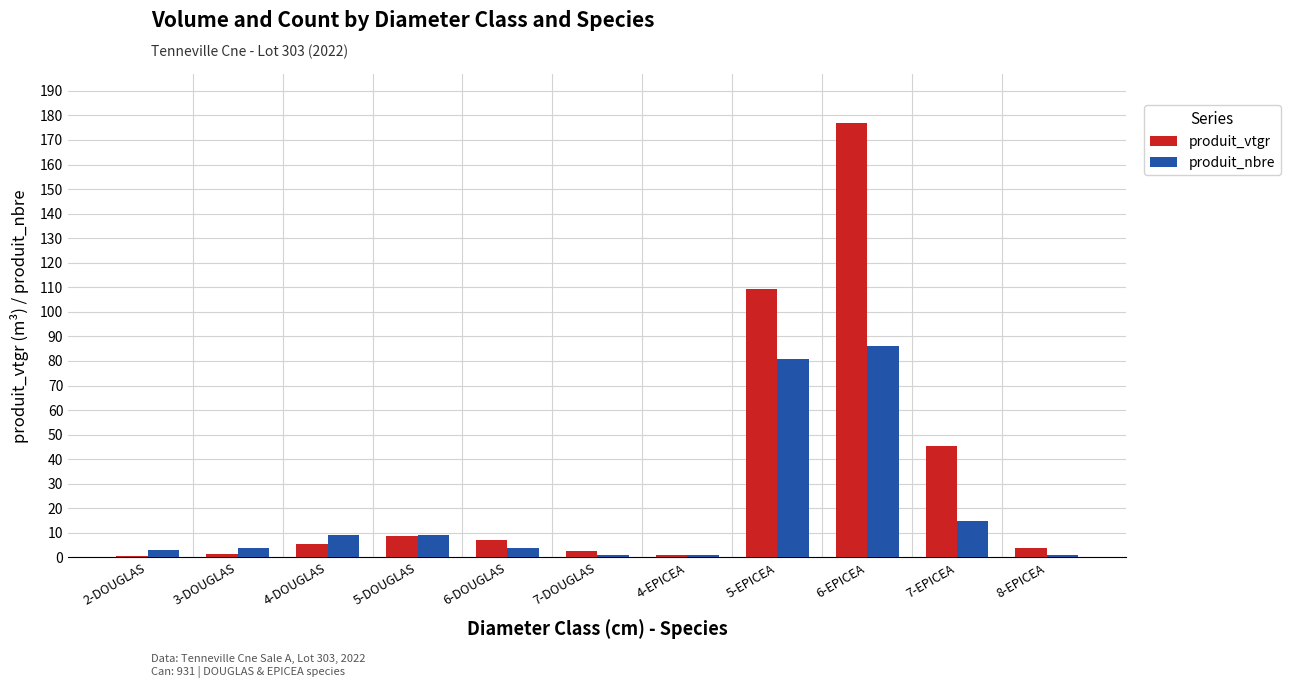

What is the average value of the produit_nbre series?

19.5